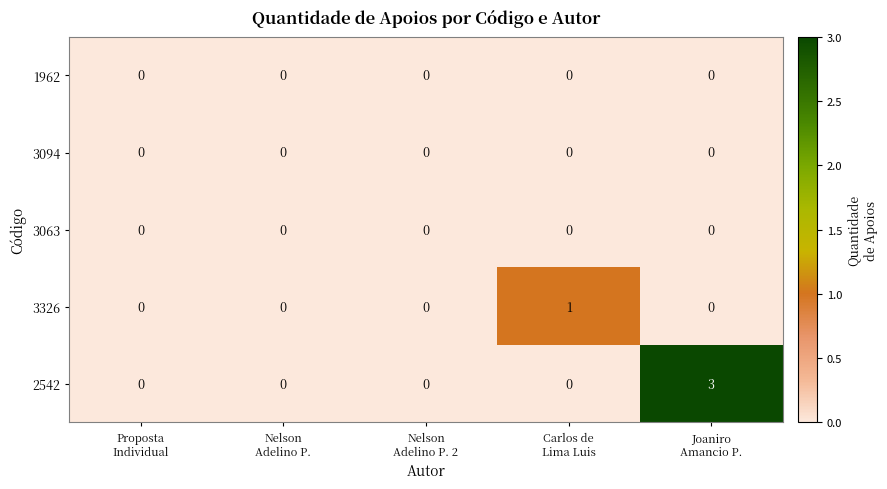

Reading left to right, transcribe all the data shown in this chart.

1962: 0	0	0	0	0
3094: 0	0	0	0	0
3063: 0	0	0	0	0
3326: 0	0	0	1	0
2542: 0	0	0	0	3